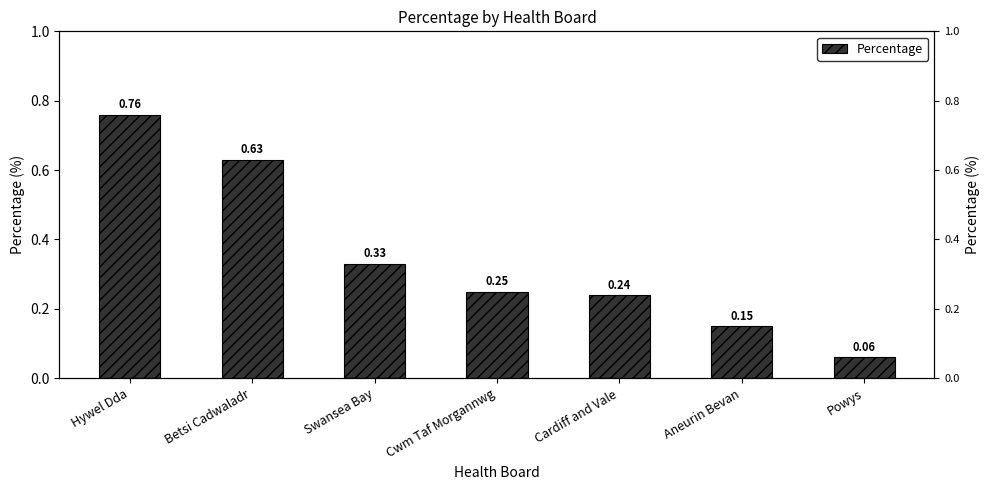

What is the sum of all values?

2.4